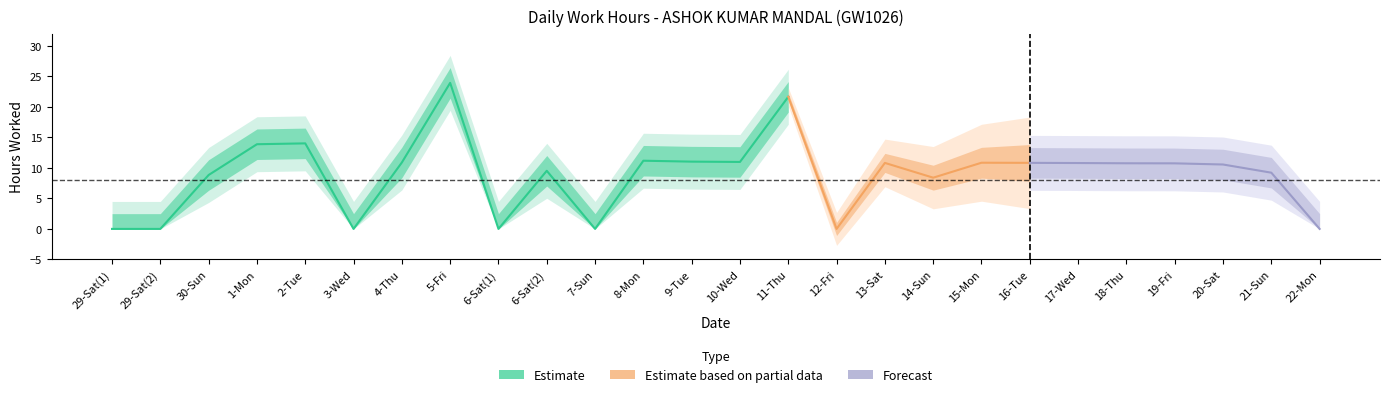

Rank the categories by value from highest to lowest.

5-Fri, 11-Thu, 2-Tue, 1-Mon, 8-Mon, 9-Tue, 10-Wed, 4-Thu, 15-Mon, 16-Tue, 13-Sat, 17-Wed, 18-Thu, 19-Fri, 20-Sat, 6-Sat(2), 21-Sun, 30-Sun, 14-Sun, 29-Sat(1), 29-Sat(2), 3-Wed, 6-Sat(1), 7-Sun, 12-Fri, 22-Mon